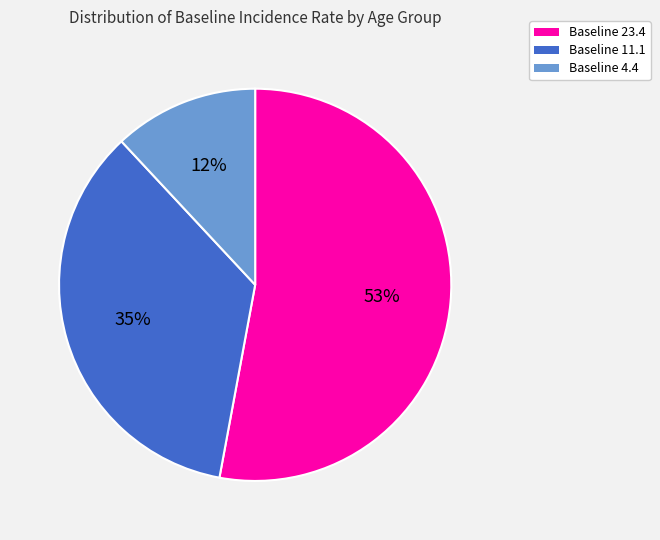

To the nearest percent, what is the average slice percentage?

33%